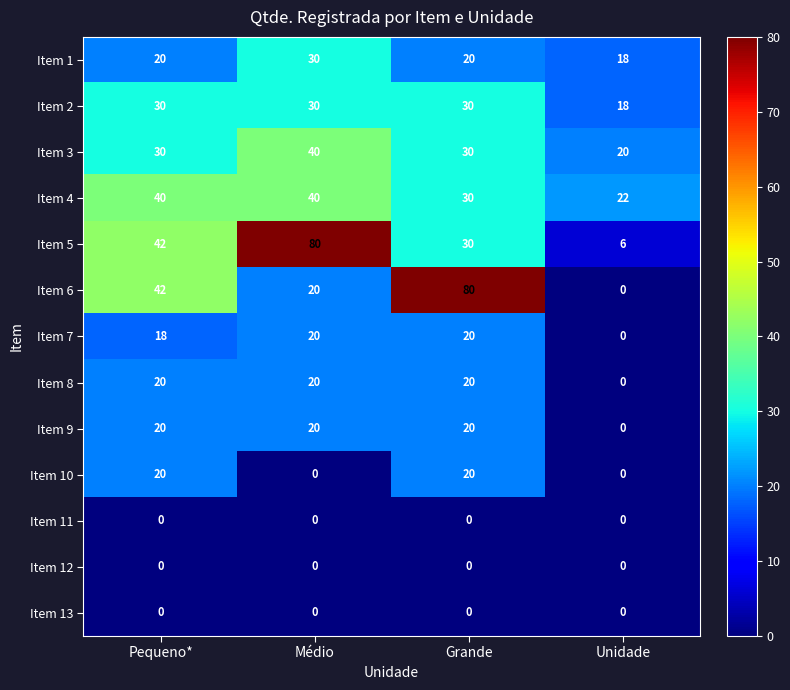

What is the spread (max minus min) of values at Médio?

80